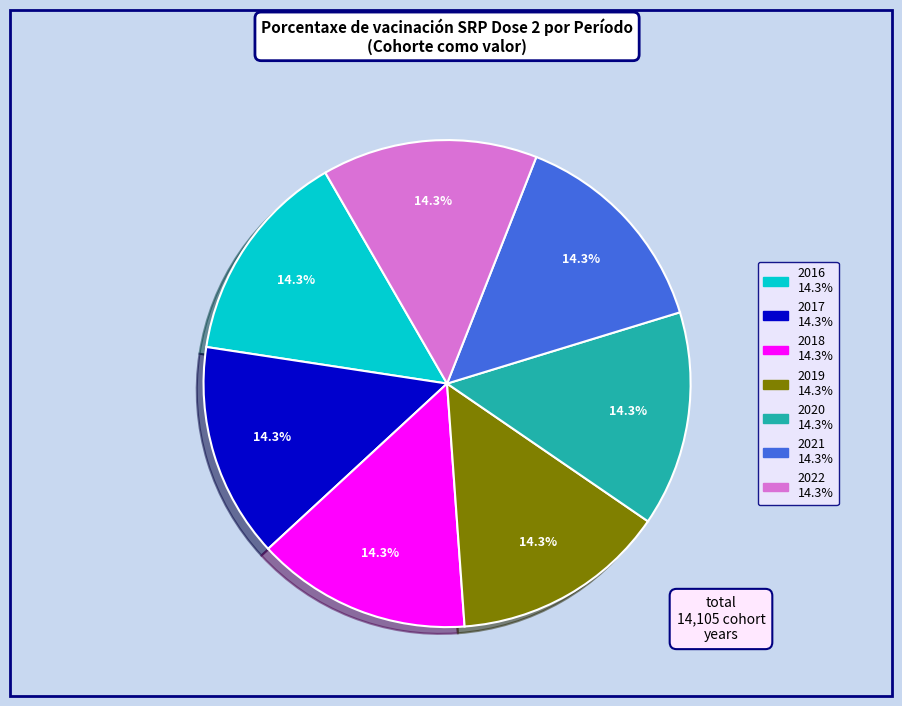

True or false: 2021 accounts for 14% of the total.

True